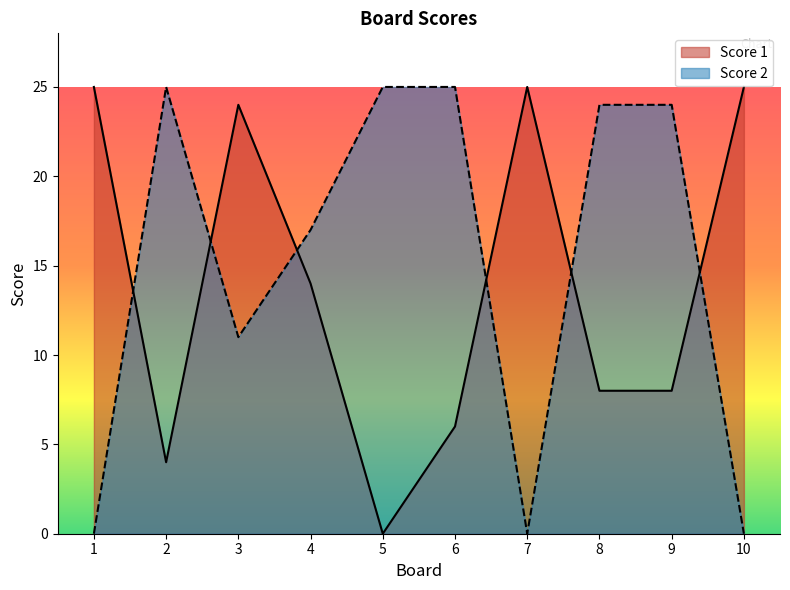

What is the sum of the Score 1 values at 5 and 9?

8